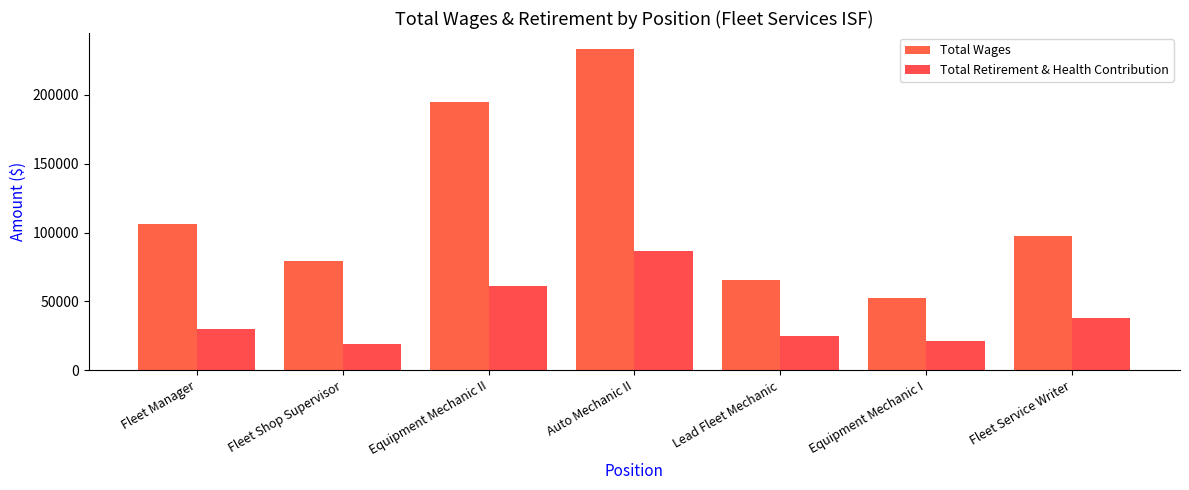

What is the difference between the maximum and second lowest values in the Total Retirement & Health Contribution series?

65379